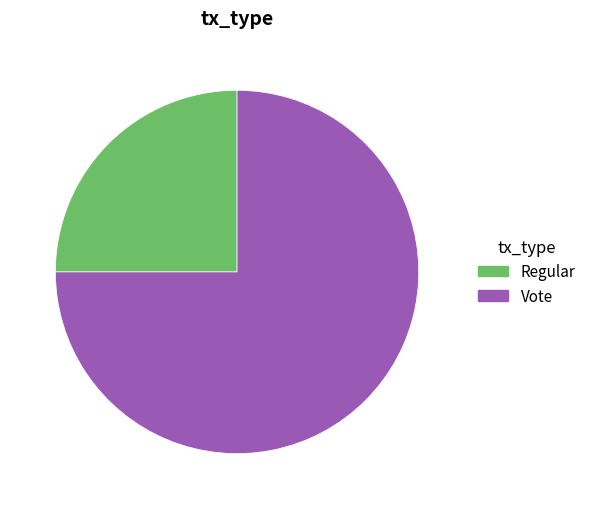

Count the number of slices in the pie.

2